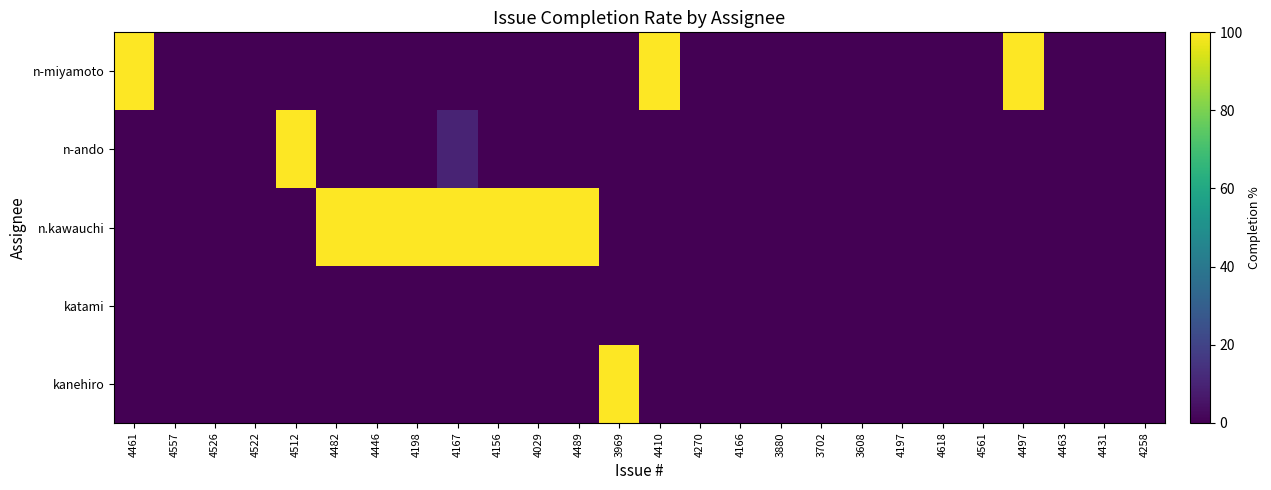

Reading left to right, what are all the values shown in this chart?

n-miyamoto: 4461=100	4557=0	4526=0	4522=0	4512=0	4482=0	4446=0	4198=0	4167=0	4156=0	4029=0	4489=0	3969=0	4410=100	4270=0	4166=0	3880=0	3702=0	3608=0	4197=0	4618=0	4561=0	4497=100	4463=0	4431=0	4258=0
n-ando: 4461=0	4557=0	4526=0	4522=0	4512=100	4482=0	4446=0	4198=0	4167=10	4156=0	4029=0	4489=0	3969=0	4410=0	4270=0	4166=0	3880=0	3702=0	3608=0	4197=0	4618=0	4561=0	4497=0	4463=0	4431=0	4258=0
n.kawauchi: 4461=0	4557=0	4526=0	4522=0	4512=0	4482=100	4446=100	4198=100	4167=100	4156=100	4029=100	4489=100	3969=0	4410=0	4270=0	4166=0	3880=0	3702=0	3608=0	4197=0	4618=0	4561=0	4497=0	4463=0	4431=0	4258=0
katami: 4461=0	4557=0	4526=0	4522=0	4512=0	4482=0	4446=0	4198=0	4167=0	4156=0	4029=0	4489=0	3969=0	4410=0	4270=0	4166=0	3880=0	3702=0	3608=0	4197=0	4618=0	4561=0	4497=0	4463=0	4431=0	4258=0
kanehiro: 4461=0	4557=0	4526=0	4522=0	4512=0	4482=0	4446=0	4198=0	4167=0	4156=0	4029=0	4489=0	3969=100	4410=0	4270=0	4166=0	3880=0	3702=0	3608=0	4197=0	4618=0	4561=0	4497=0	4463=0	4431=0	4258=0